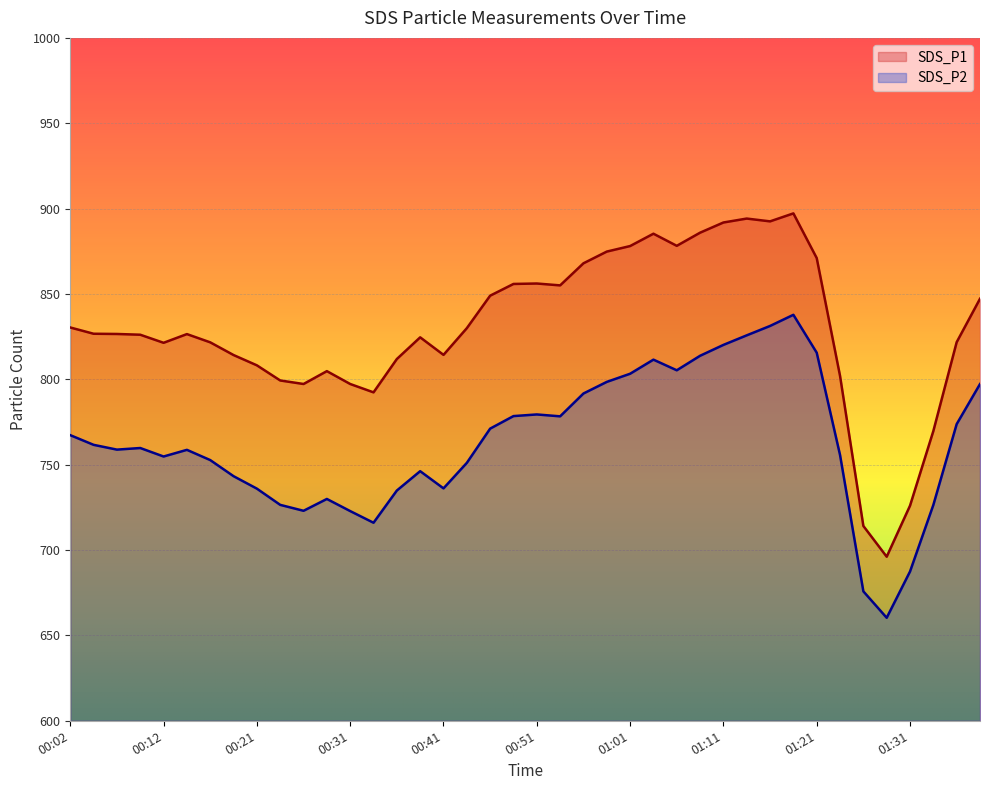

What is the total value across all series at 00:43?

1581.0